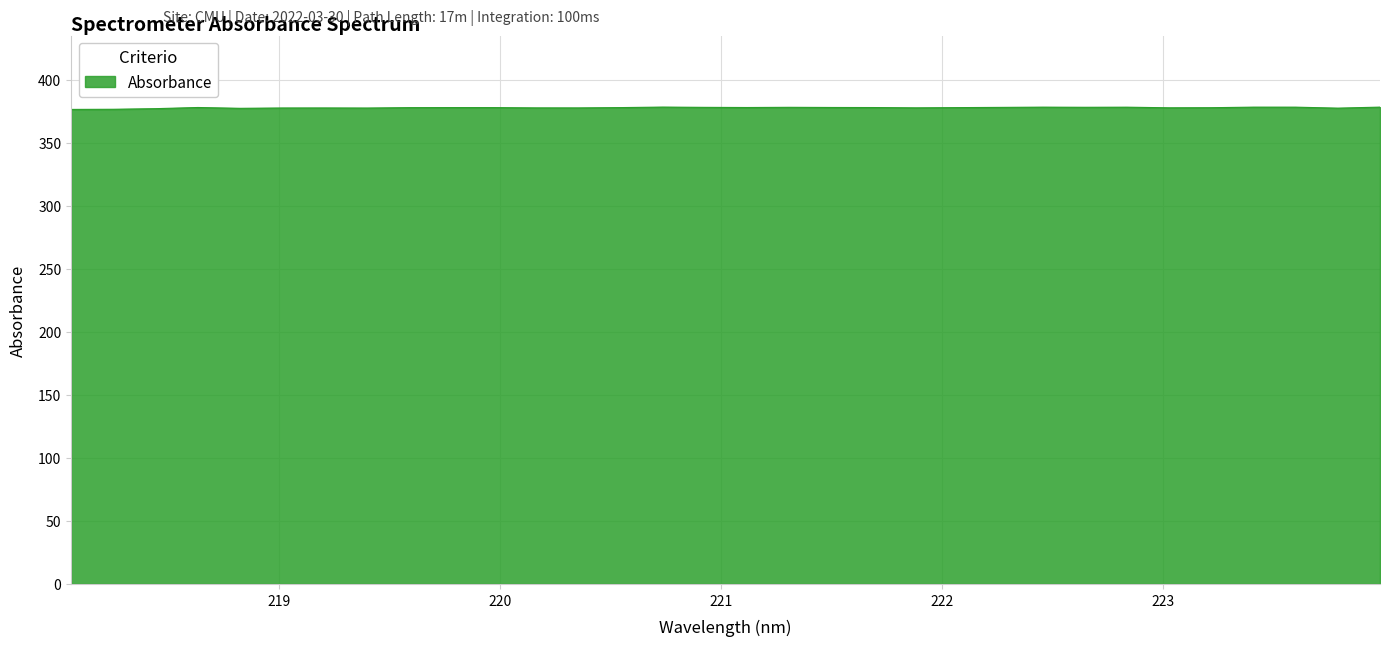

What is the maximum value shown in the chart?

378.4